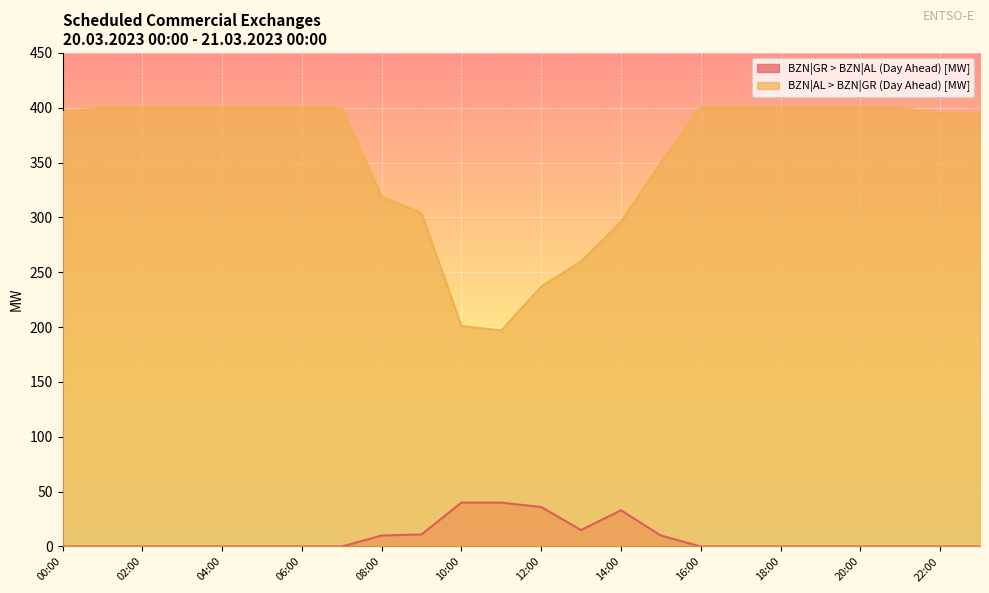

Which series has the largest total across all categories?

BZN|AL > BZN|GR (Day Ahead) [MW]